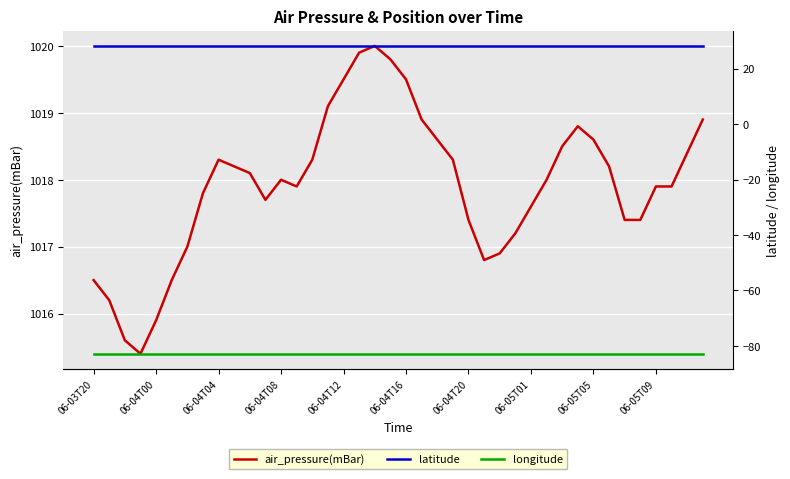

In air_pressure(mBar), how many points are higher than both neighbors (excluding endpoints)?

4